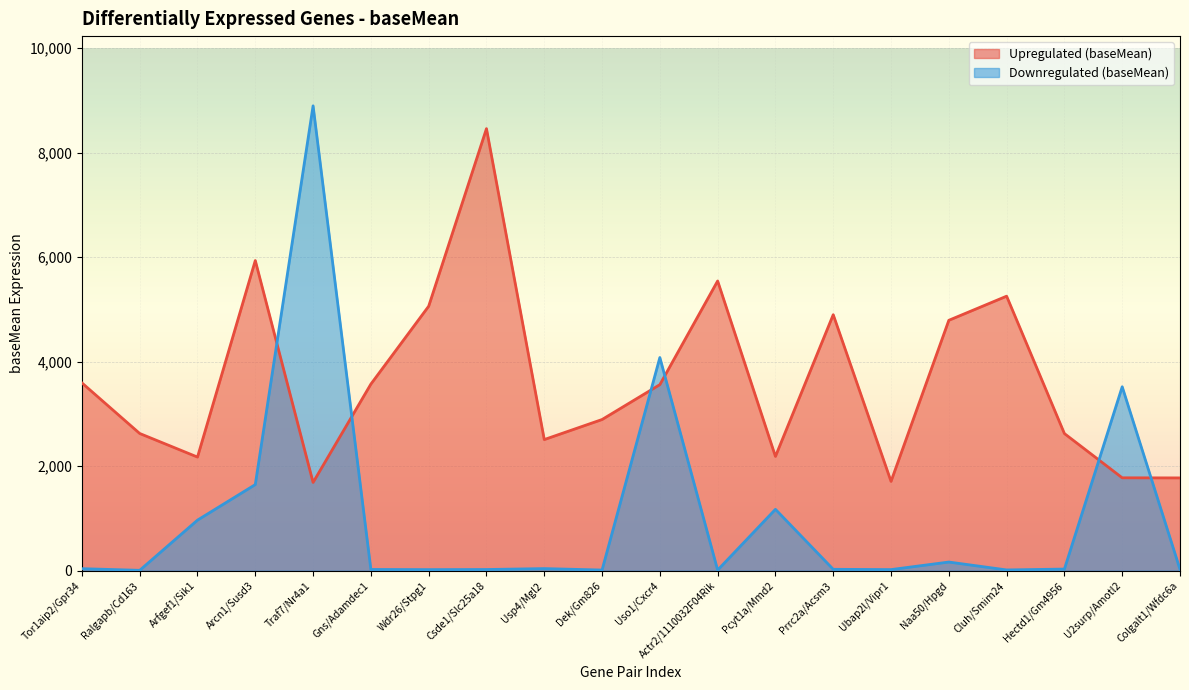

How many categories are shown in the chart?

20